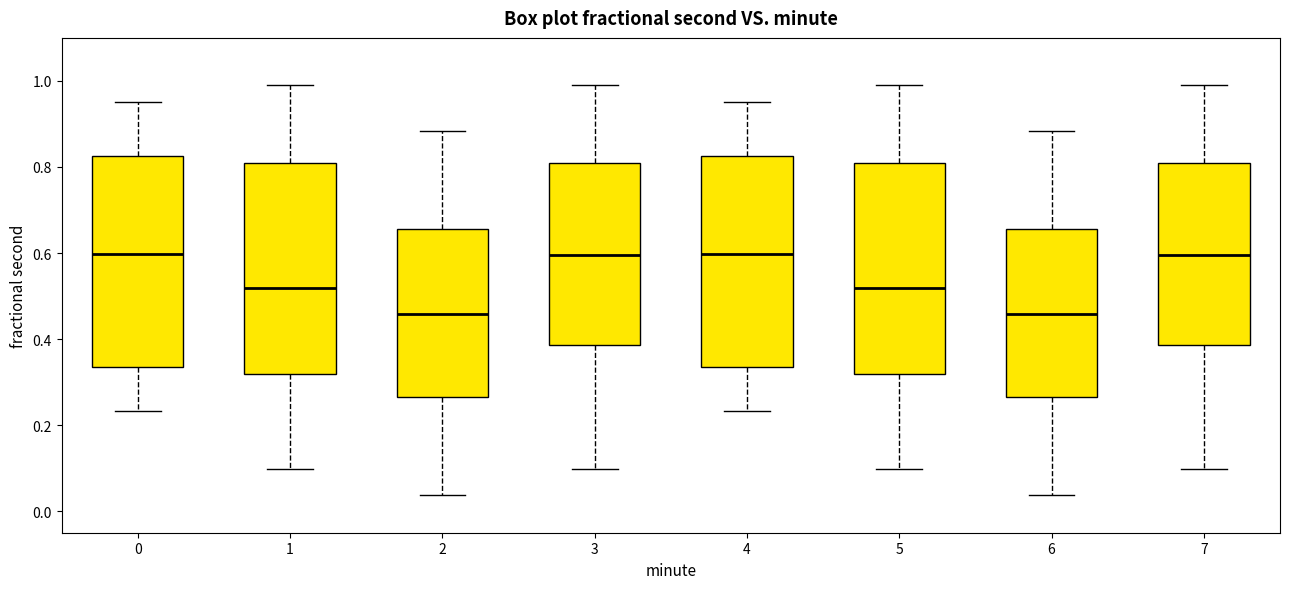

Reading left to right, read every box against the y-axis: the position of its median line, the range the box covers, and the ends of its whiskers. The values are not printed on the chart, so give them approximately, as read against the axis.

0: median 0.60, box 0.34 to 0.82, whiskers 0.24 to 0.96
1: median 0.52, box 0.32 to 0.80, whiskers 0.10 to 1.00
2: median 0.46, box 0.26 to 0.66, whiskers 0.04 to 0.88
3: median 0.60, box 0.38 to 0.82, whiskers 0.10 to 1.00
4: median 0.60, box 0.34 to 0.82, whiskers 0.24 to 0.96
5: median 0.52, box 0.32 to 0.80, whiskers 0.10 to 1.00
6: median 0.46, box 0.26 to 0.66, whiskers 0.04 to 0.88
7: median 0.60, box 0.38 to 0.82, whiskers 0.10 to 1.00